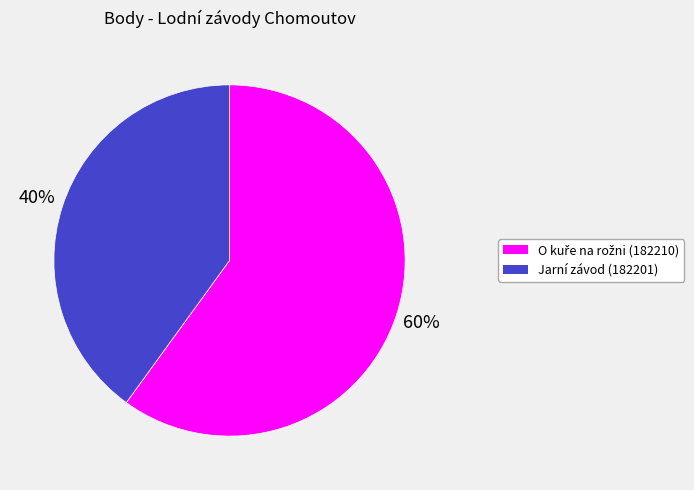

Does Jarní závod (182201) account for over 50% of the chart?

No